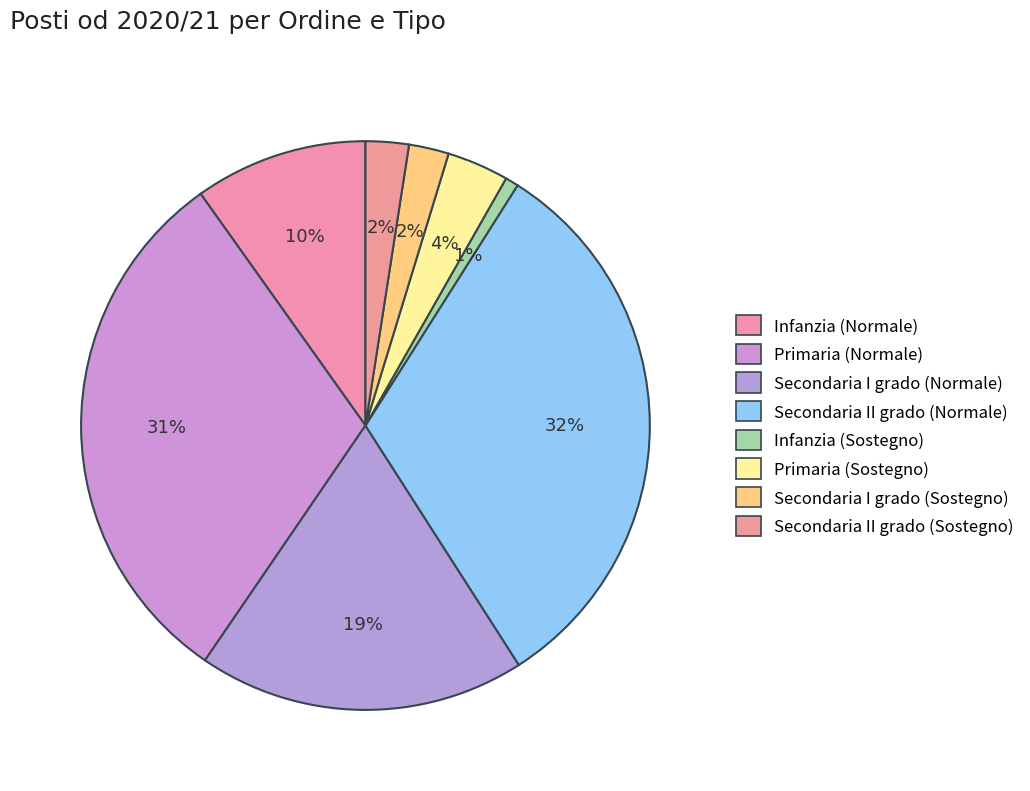

How many segments does this pie chart have?

8